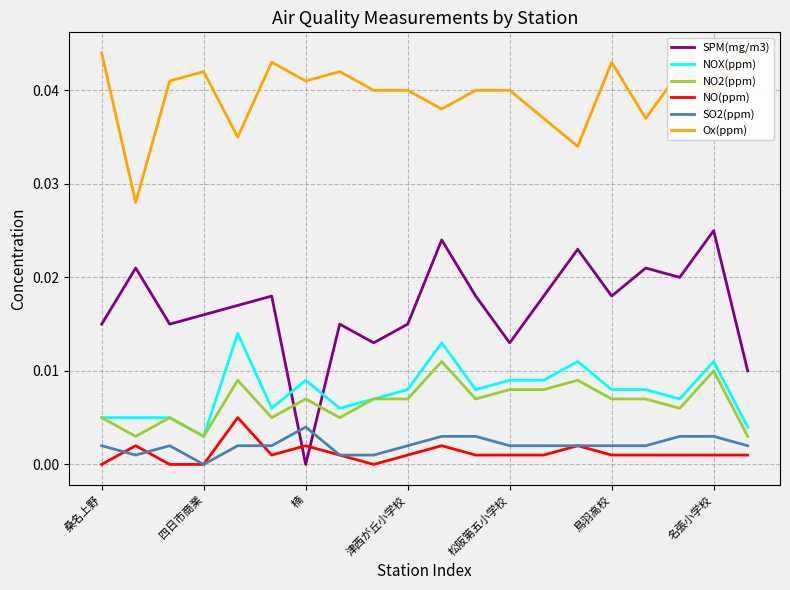

Count the Ox(ppm) values in the range 0 to 1.

20